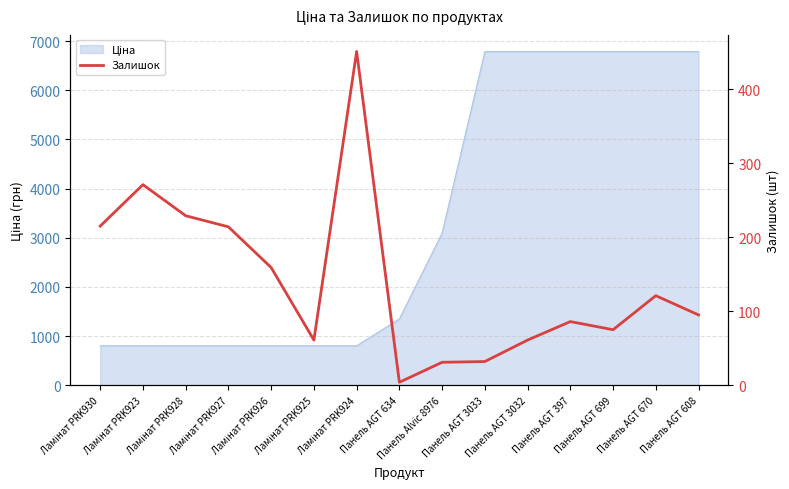

Reading left to right, what are all the values shown in this chart?

Ламінат PRK930=215	Ламінат PRK923=271	Ламінат PRK928=229	Ламінат PRK927=214	Ламінат PRK926=159	Ламінат PRK925=61	Ламінат PRK924=451	Панель AGT 634=4	Панель Alvic 8976=31	Панель AGT 3033=32	Панель AGT 3032=61	Панель AGT 397=86	Панель AGT 699=75	Панель AGT 670=121	Панель AGT 608=95